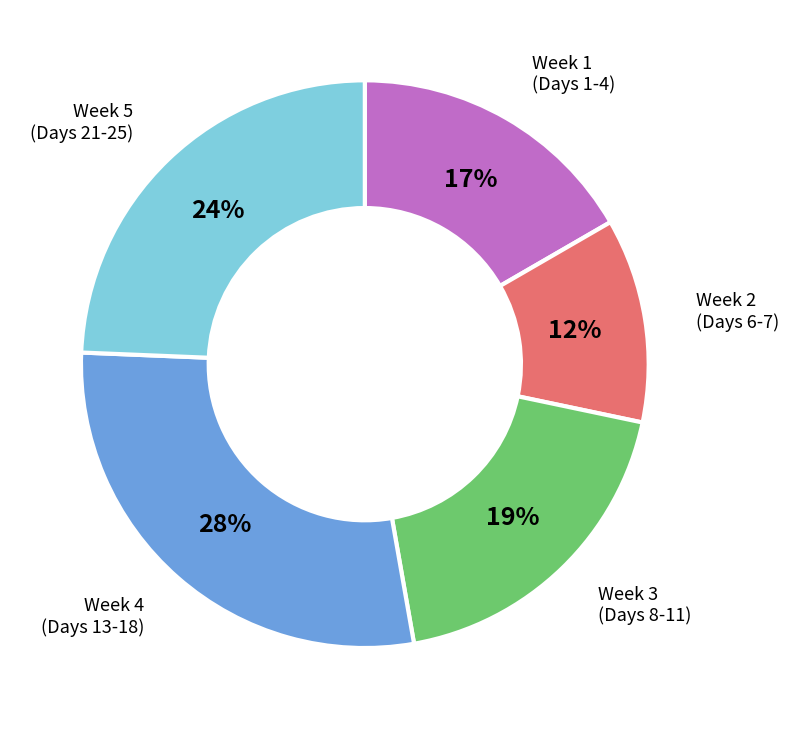

To the nearest percent, what is the average slice percentage?

20%